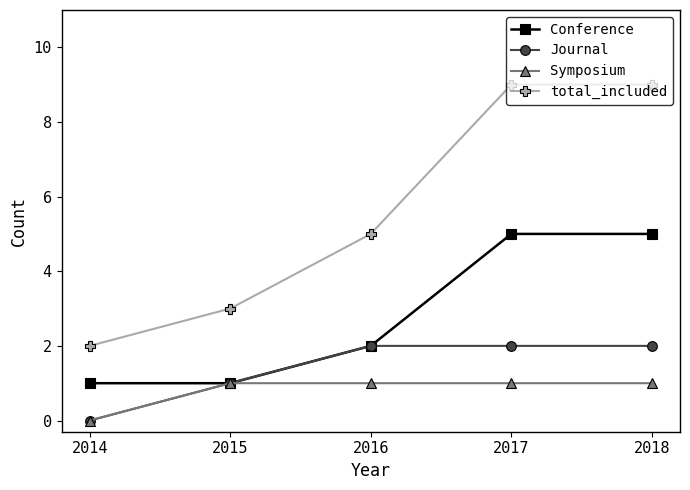

How many positive values does the Symposium series have?

4